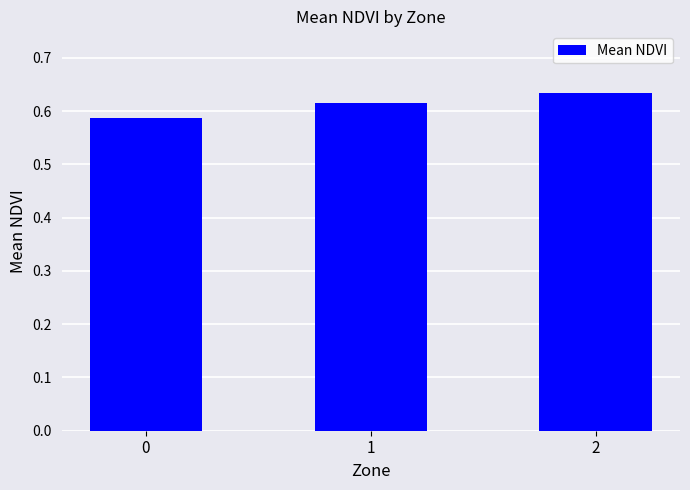

Rank the categories by value from lowest to highest.

0, 1, 2